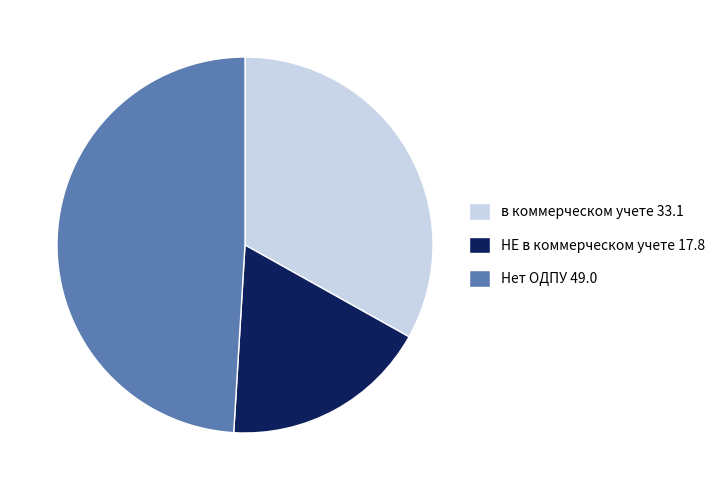

Is there a majority slice in this chart?

No